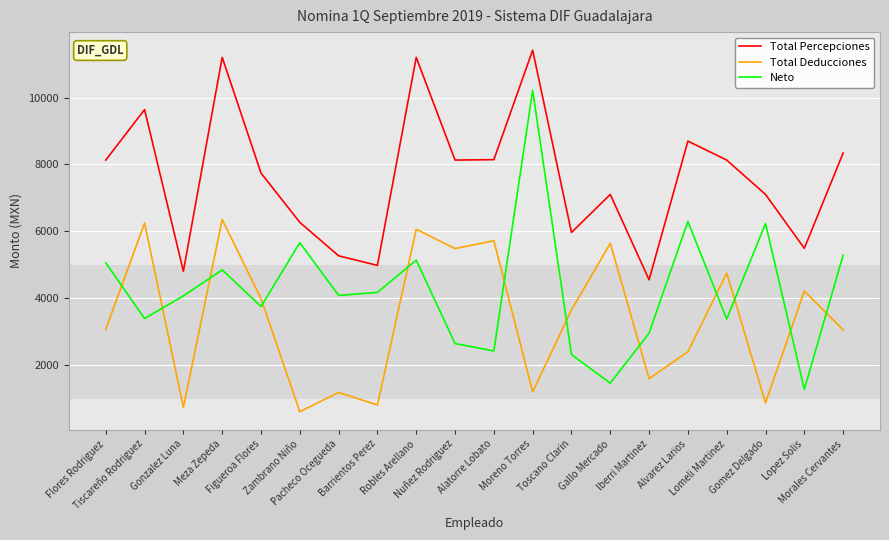

Rank the series by their average value, from lowest to highest.

Total Deducciones, Neto, Total Percepciones